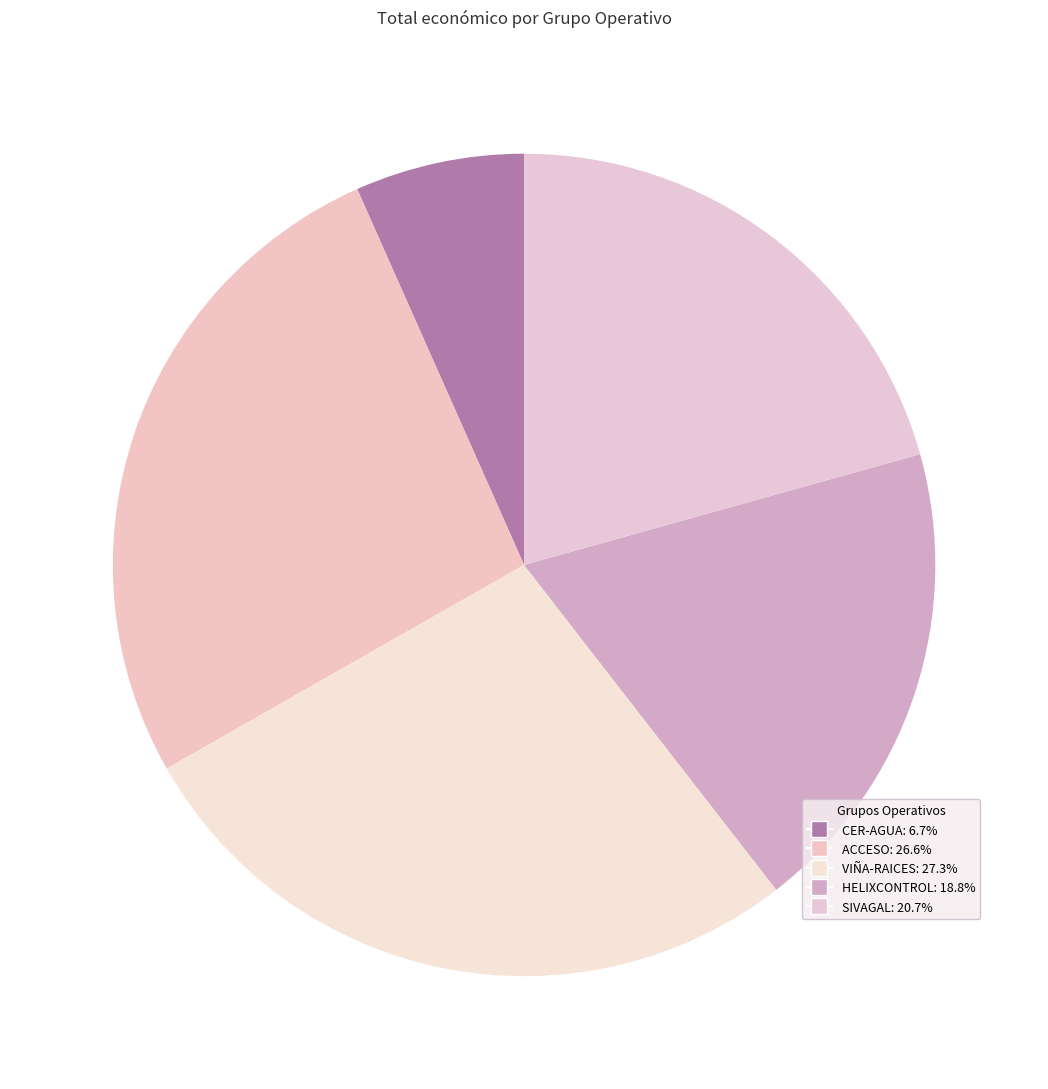

Count the number of slices in the pie.

5